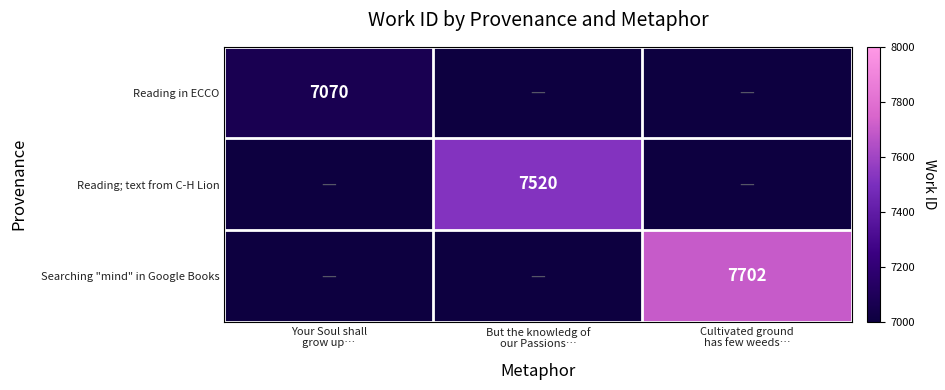

List the labels in order of Reading; text from C-H Lion value, smallest first.

Your Soul shall grow up…, Cultivated ground has few weeds…, But the knowledg of our Passions…